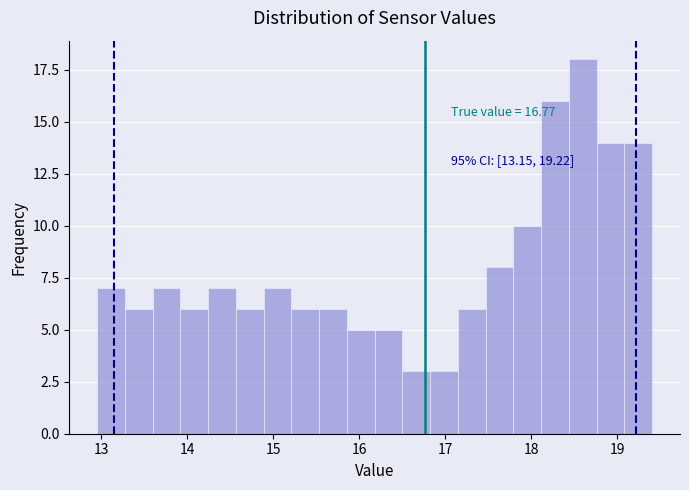

Around what value on the x-axis is the tallest bar? Give the approximate position of its centre, as read against the axis.

18.6